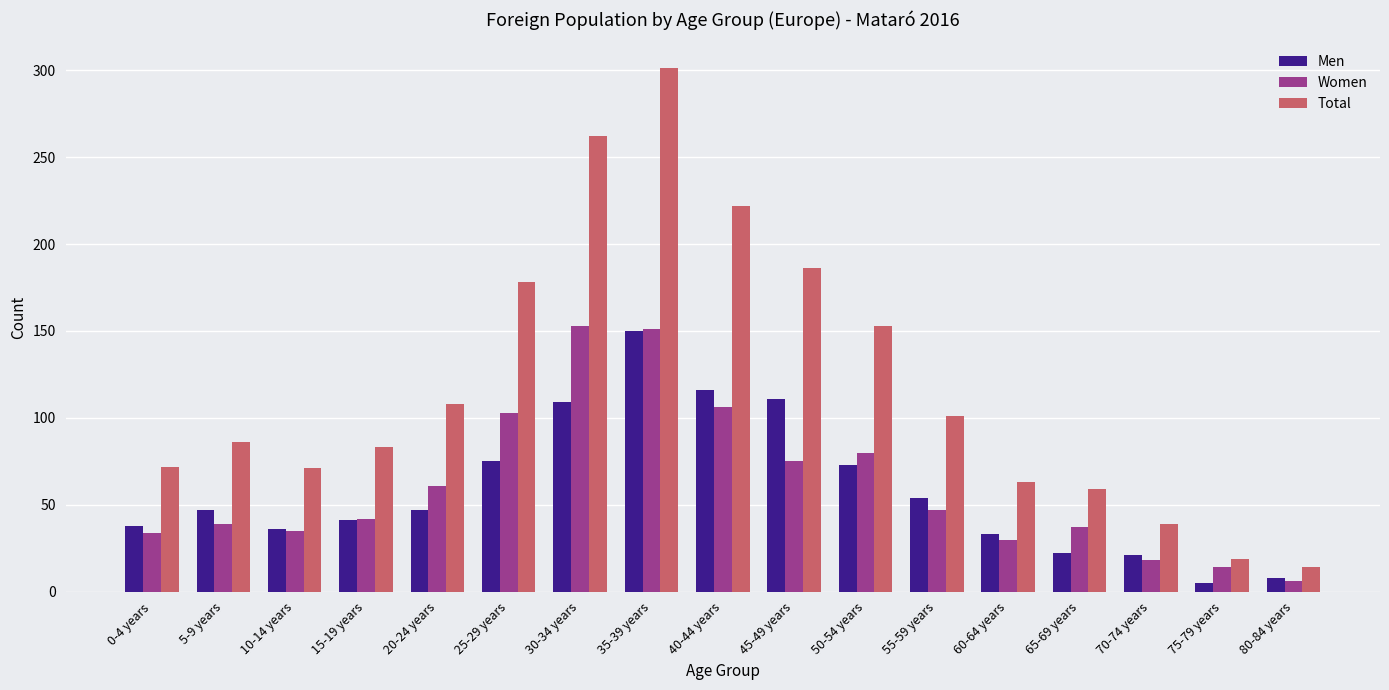

Which series has the largest total across all categories?

Total